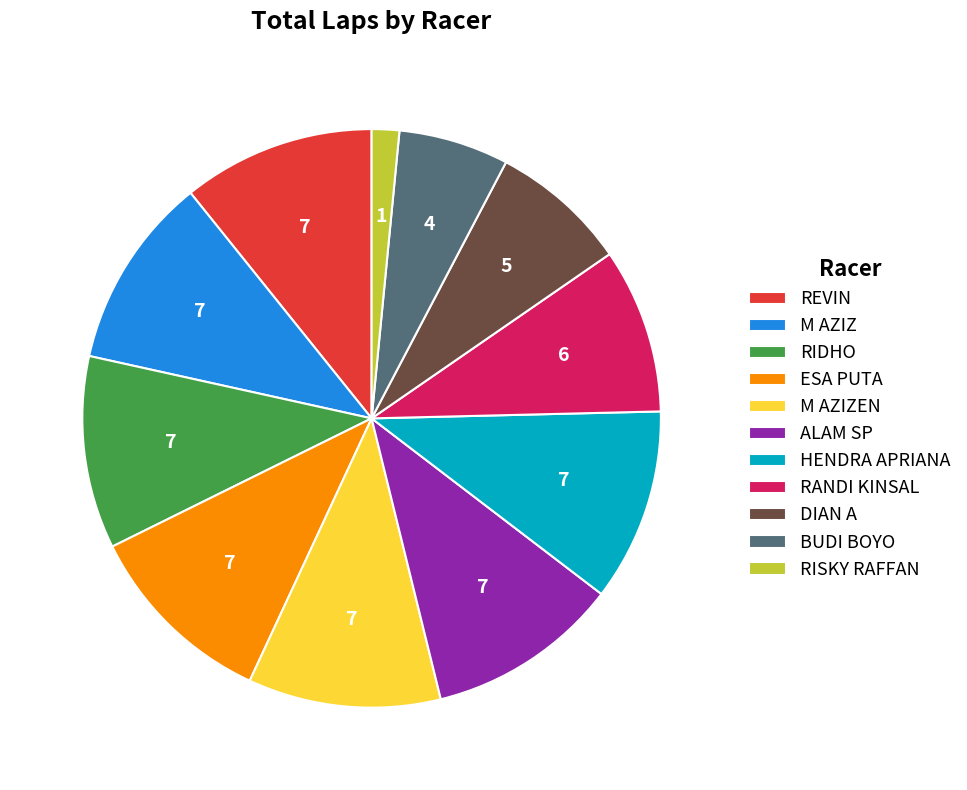

Which category has the smallest portion of the pie?

RISKY RAFFAN